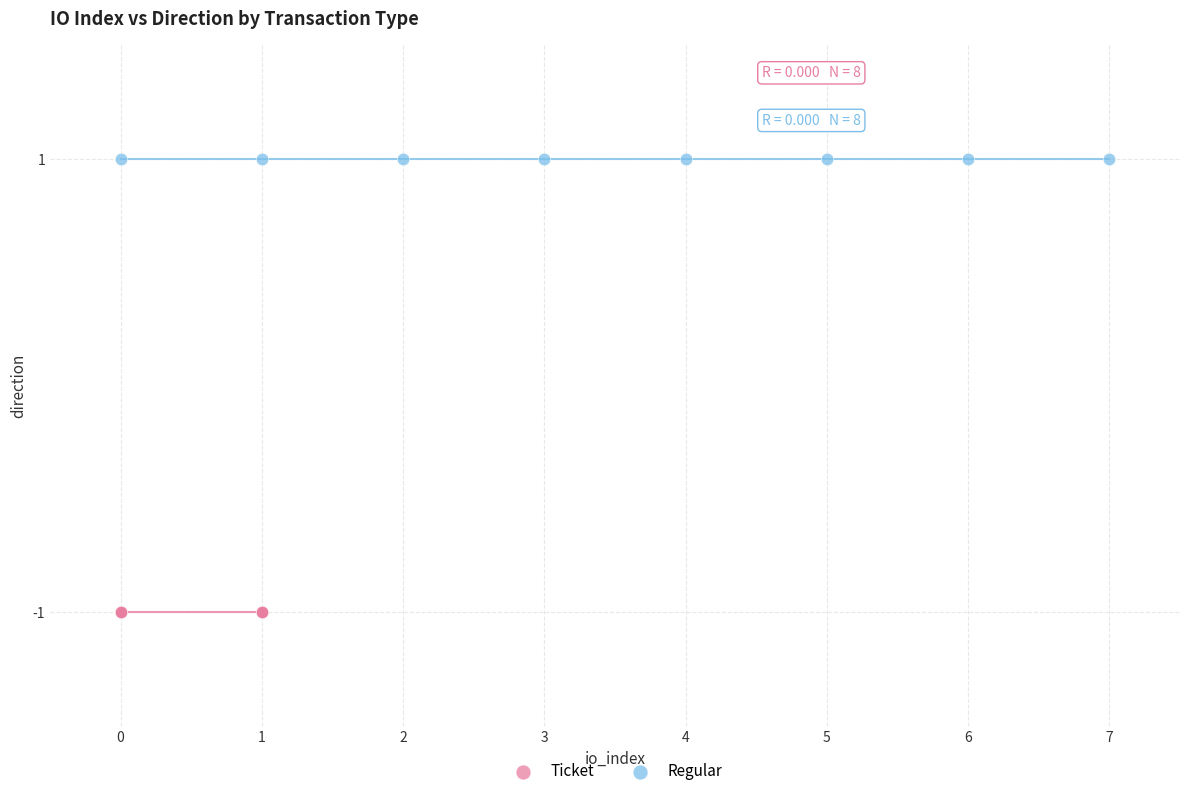

Which series contains the highest Y value?

Regular